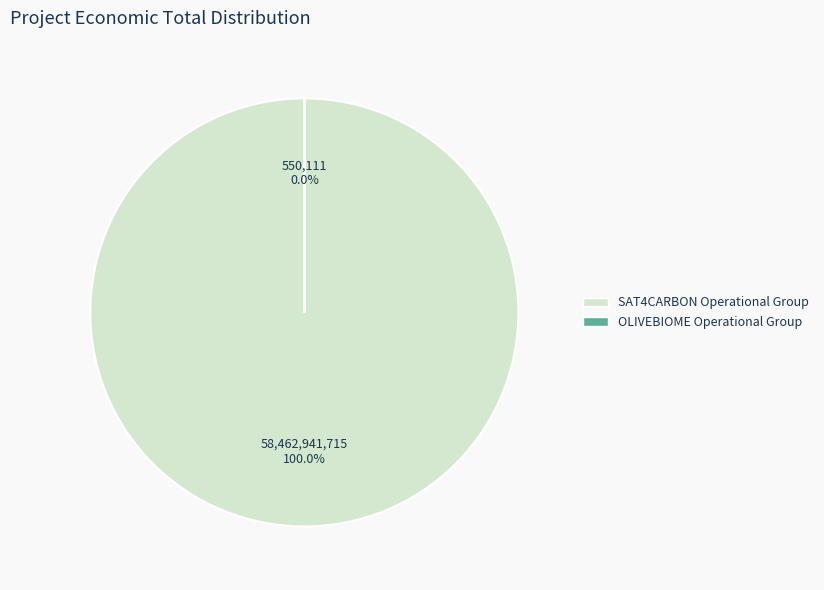

To the nearest percent, what is the combined percentage of OLIVEBIOME Operational Group and SAT4CARBON Operational Group?

100%